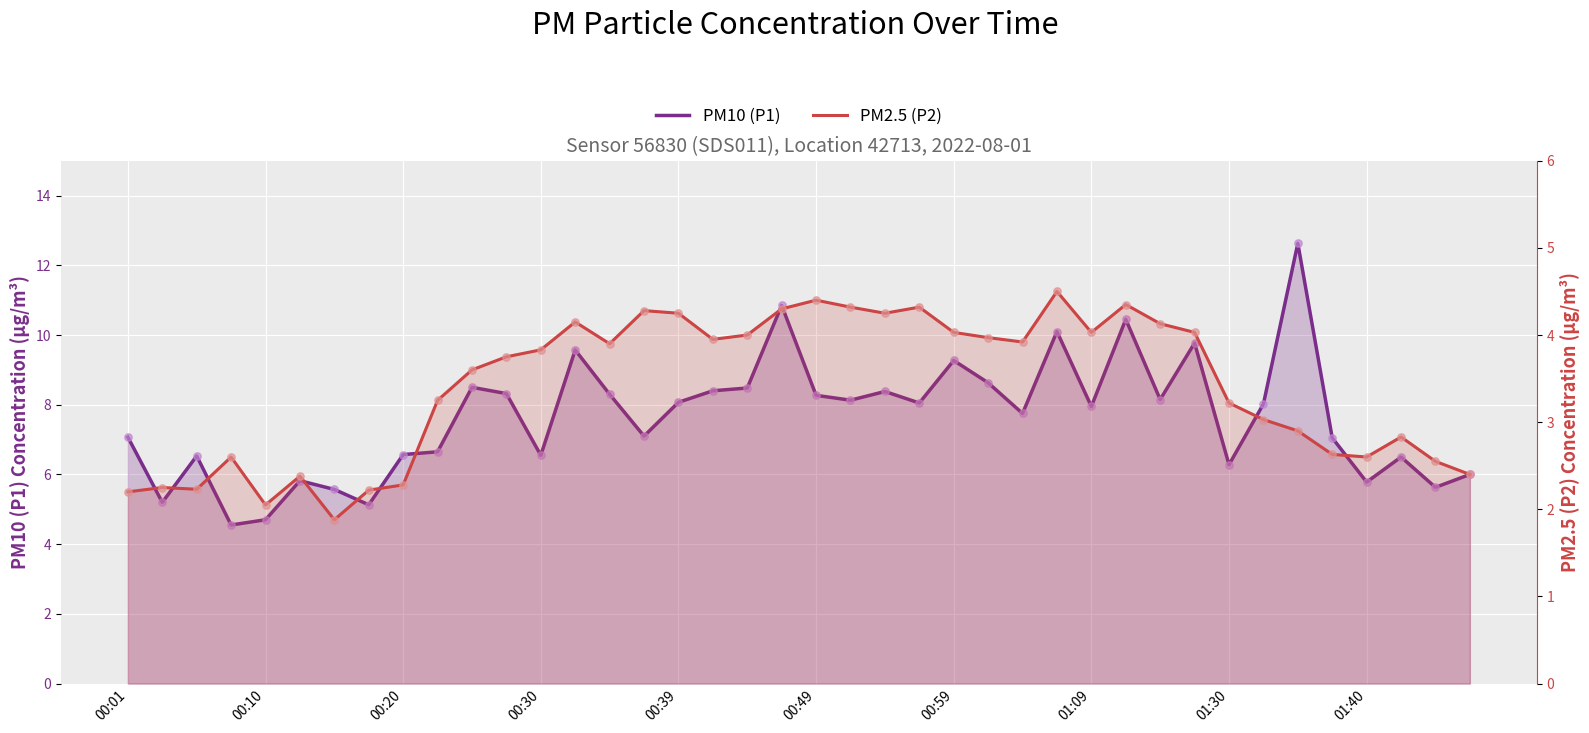

Is the value of PM2.5 (P2) at 14 greater than the value of PM10 (P1) at 26?

No